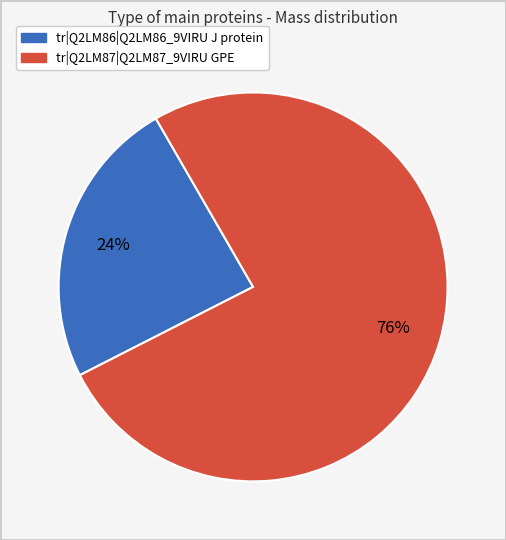

Which slice is the smallest?

tr|Q2LM86|Q2LM86_9VIRU J protein